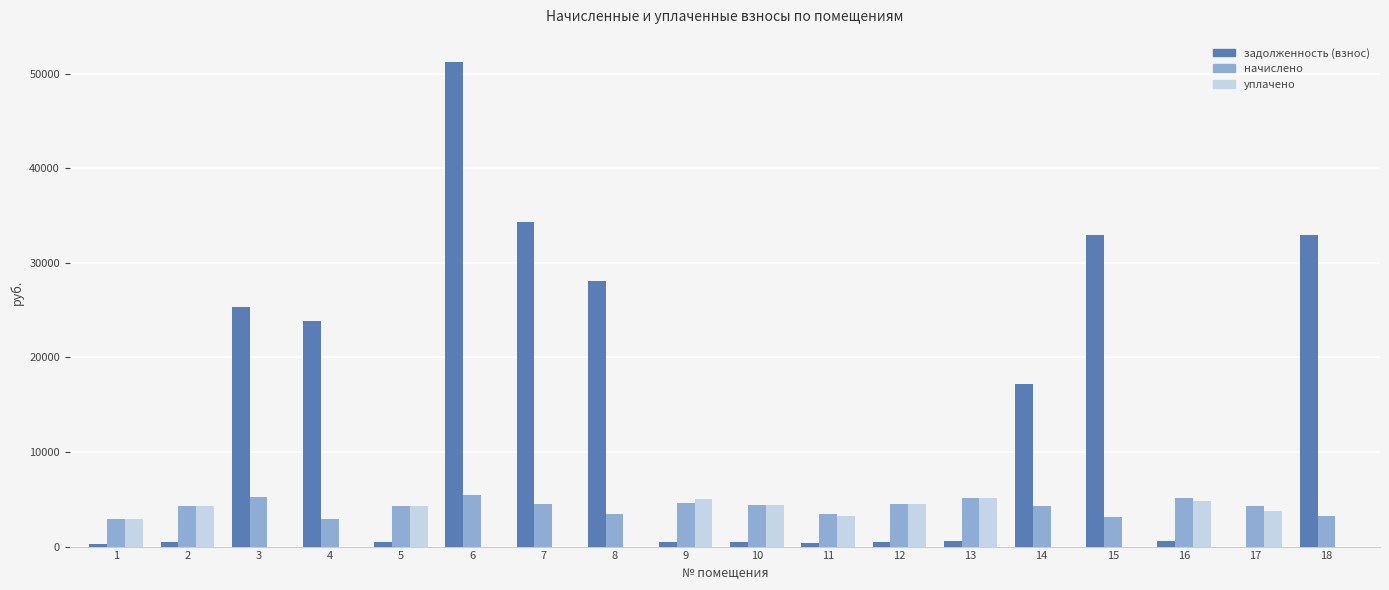

The value of начислено at 14 is 4263.8. True or false?

True